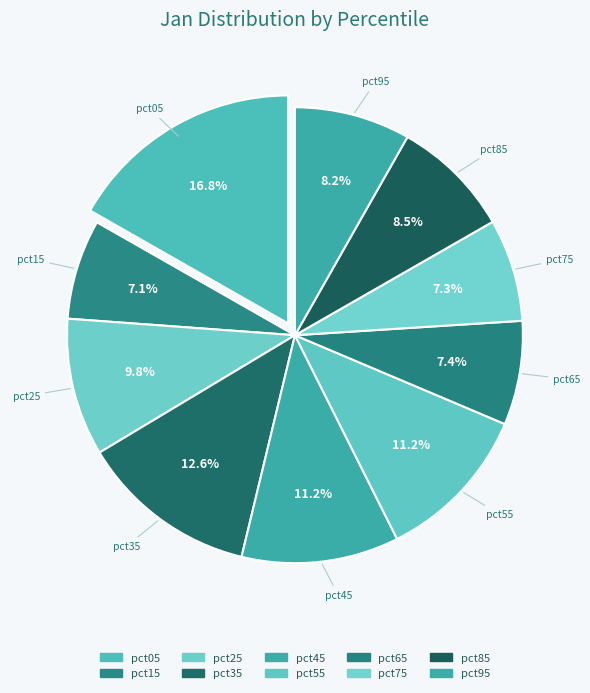

To the nearest percent, what percentage of the pie is pct65?

7%